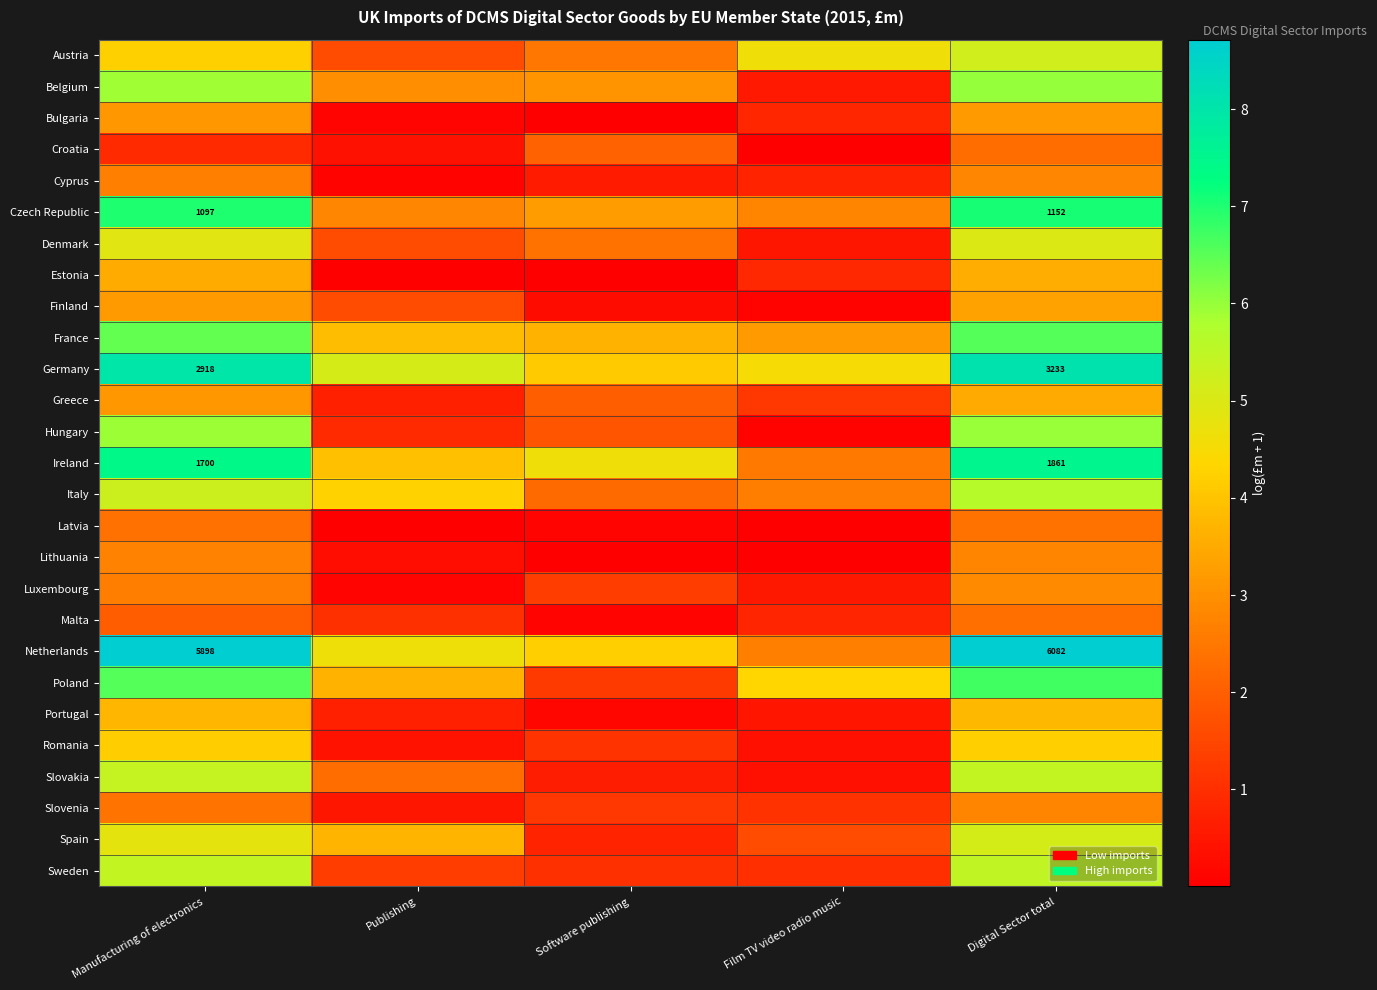

What is the spread (max minus min) of values at Publishing?

5.1